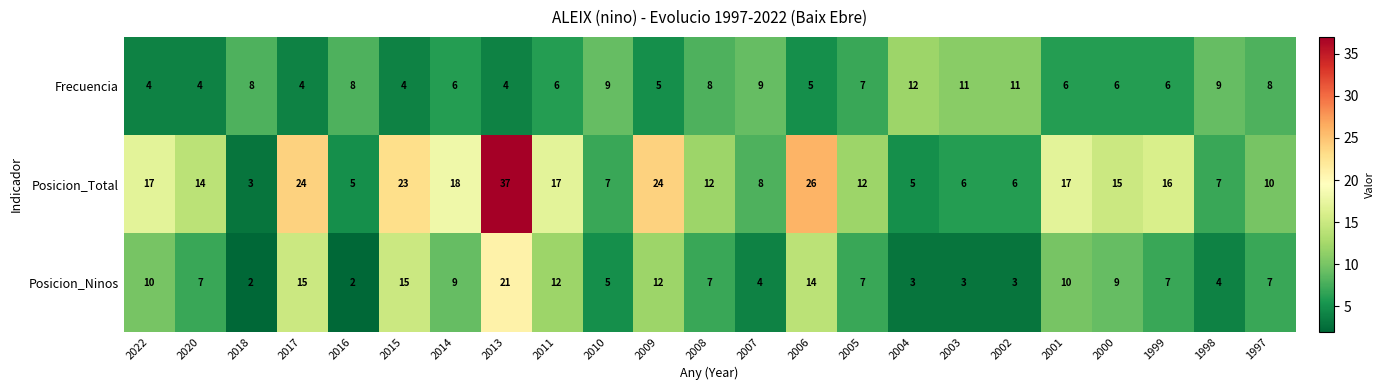

Rank the series at 2003 from lowest to highest value.

Posicion_Ninos, Posicion_Total, Frecuencia